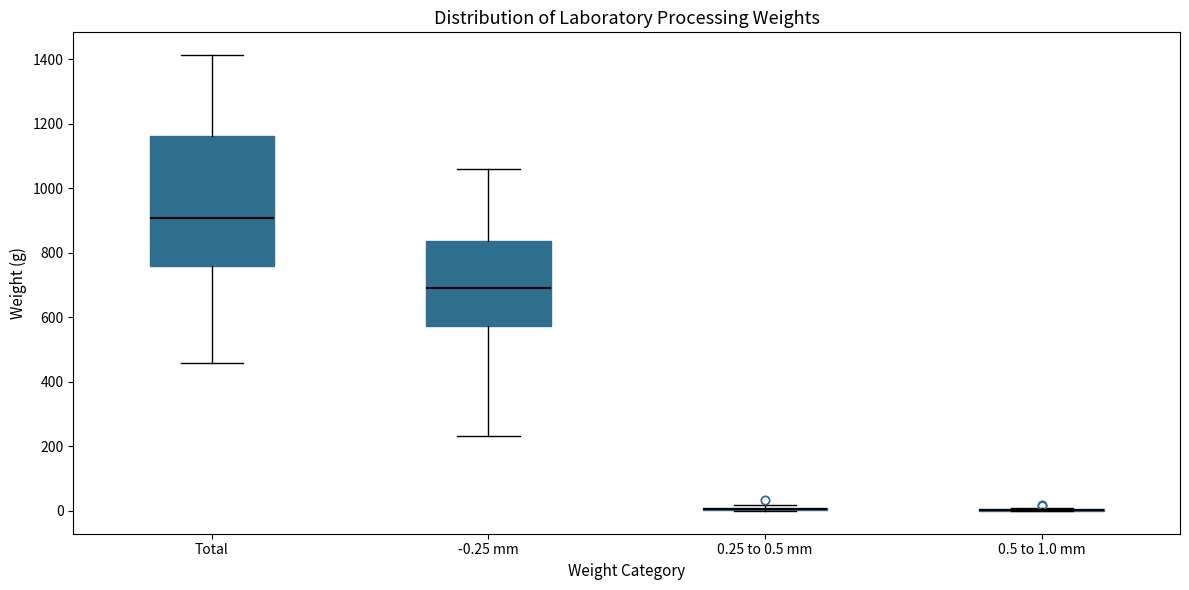

Which box is the tallest, from its lower edge to its upper edge?

Total